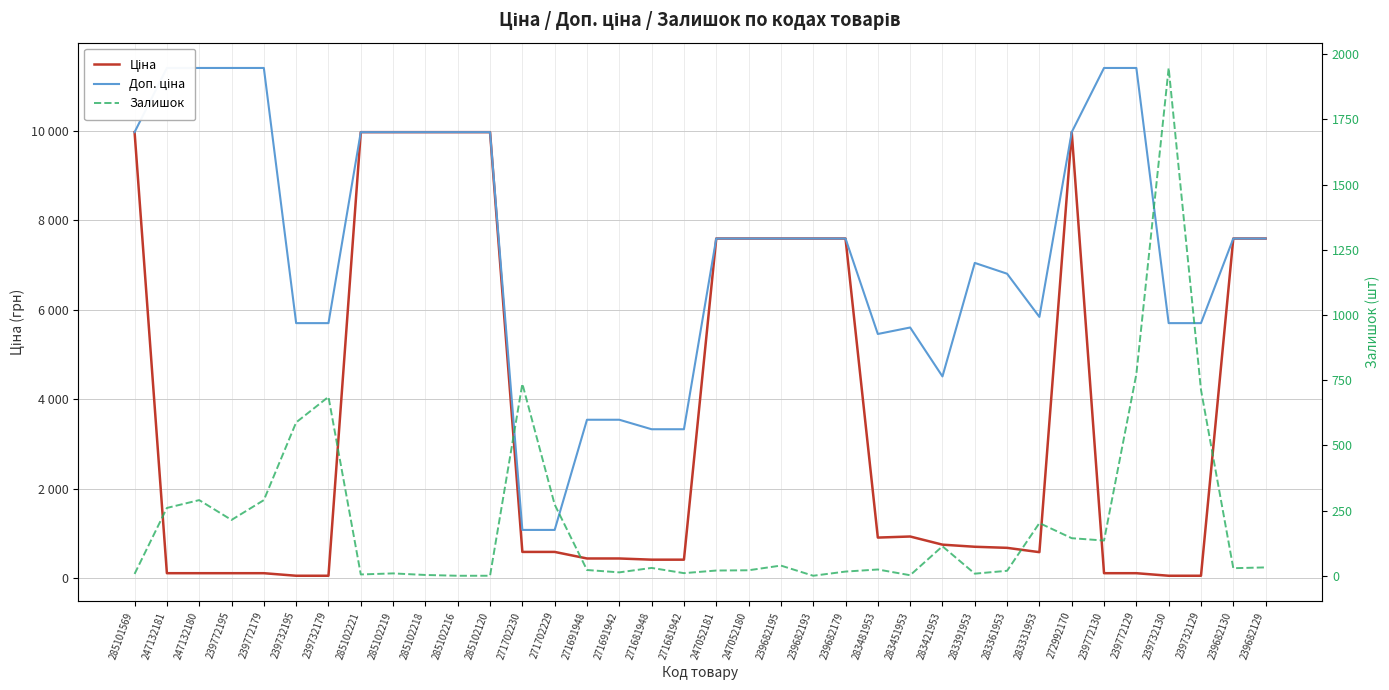

True or false: Доп. ціна has a value of 5705.0 at 239732179.

True